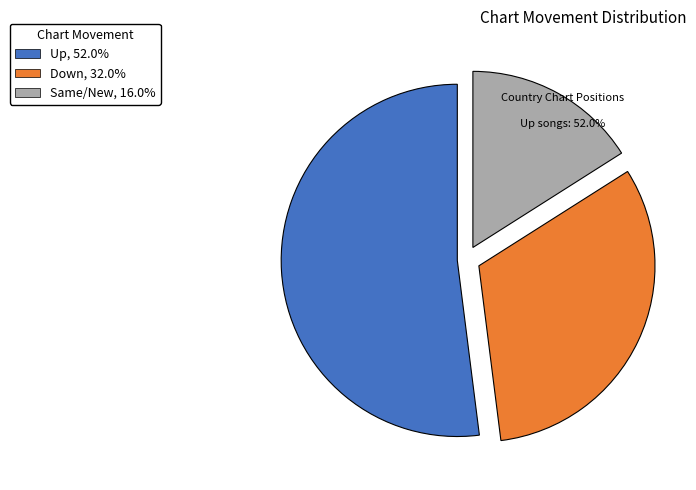

Is there a majority slice in this chart?

Yes